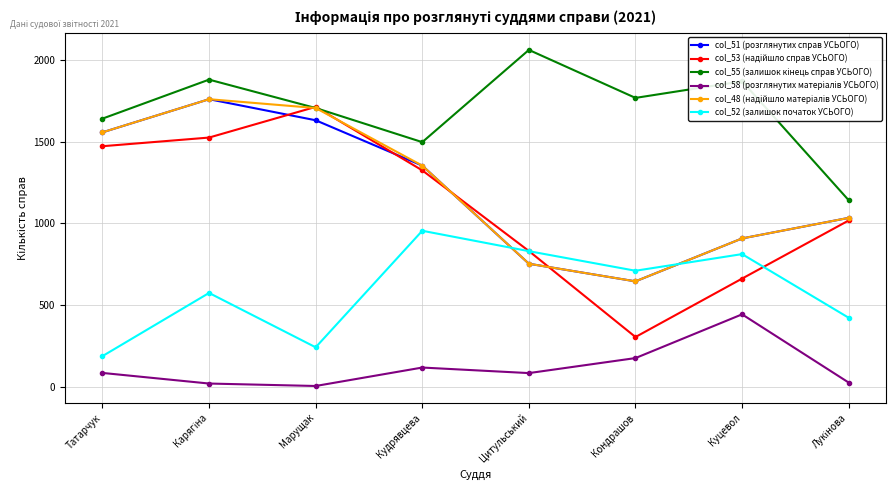

The value of col_51 (розглянутих справ УСЬОГО) at Кудрявцева is 1354. True or false?

True